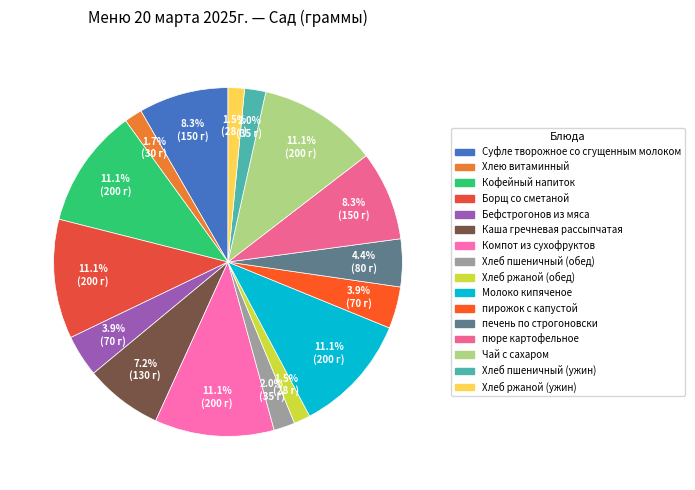

To the nearest percent, what portion does Хлеб пшеничный (обед) represent?

2%